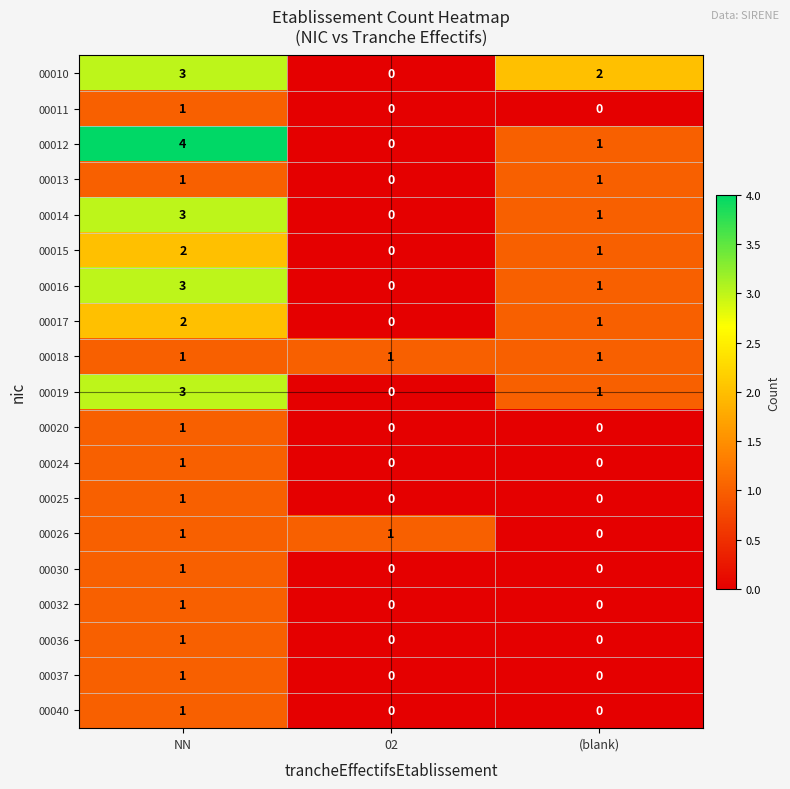

What is the spread (max minus min) of values at NN?

3